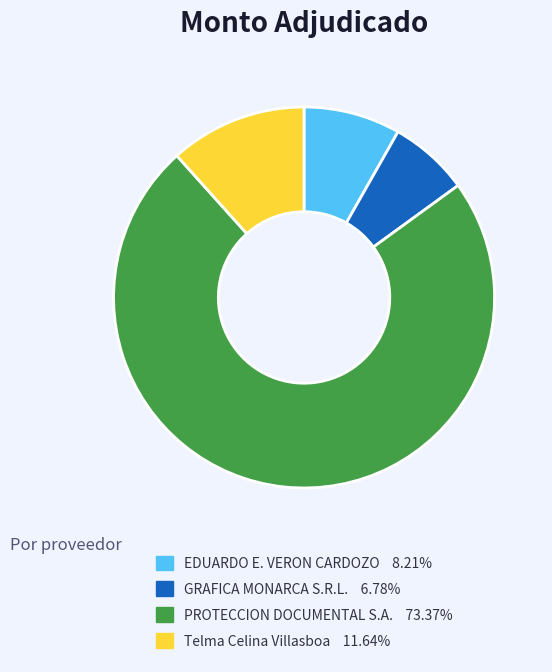

Does any single category account for the majority?

Yes